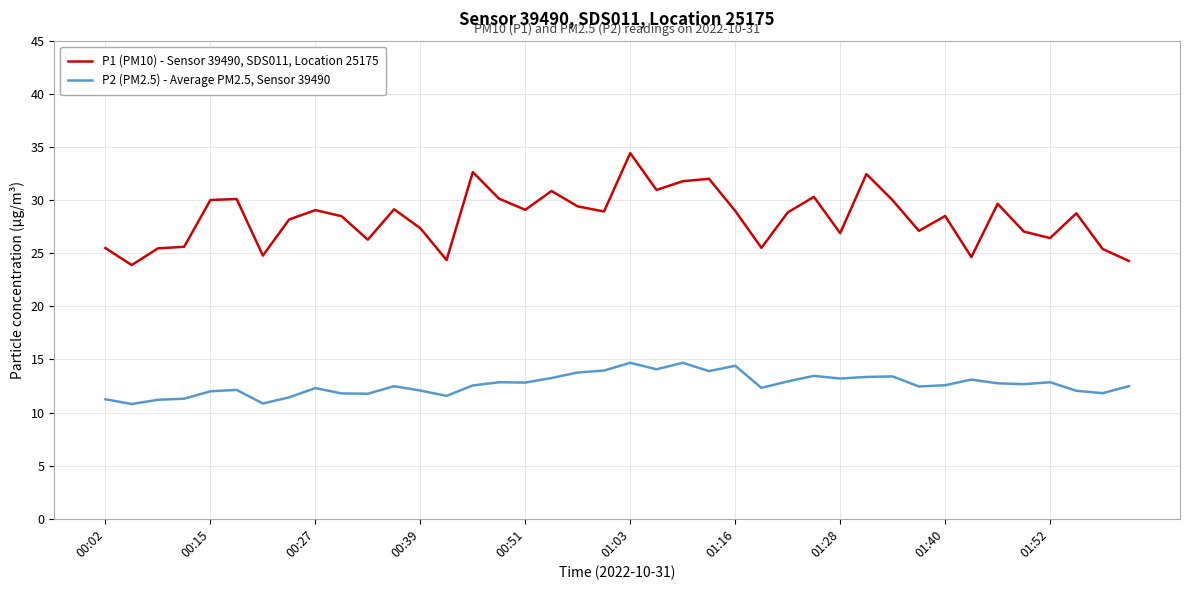

Which series has the largest total across all categories?

P1 (PM10) - Sensor 39490, SDS011, Location 25175